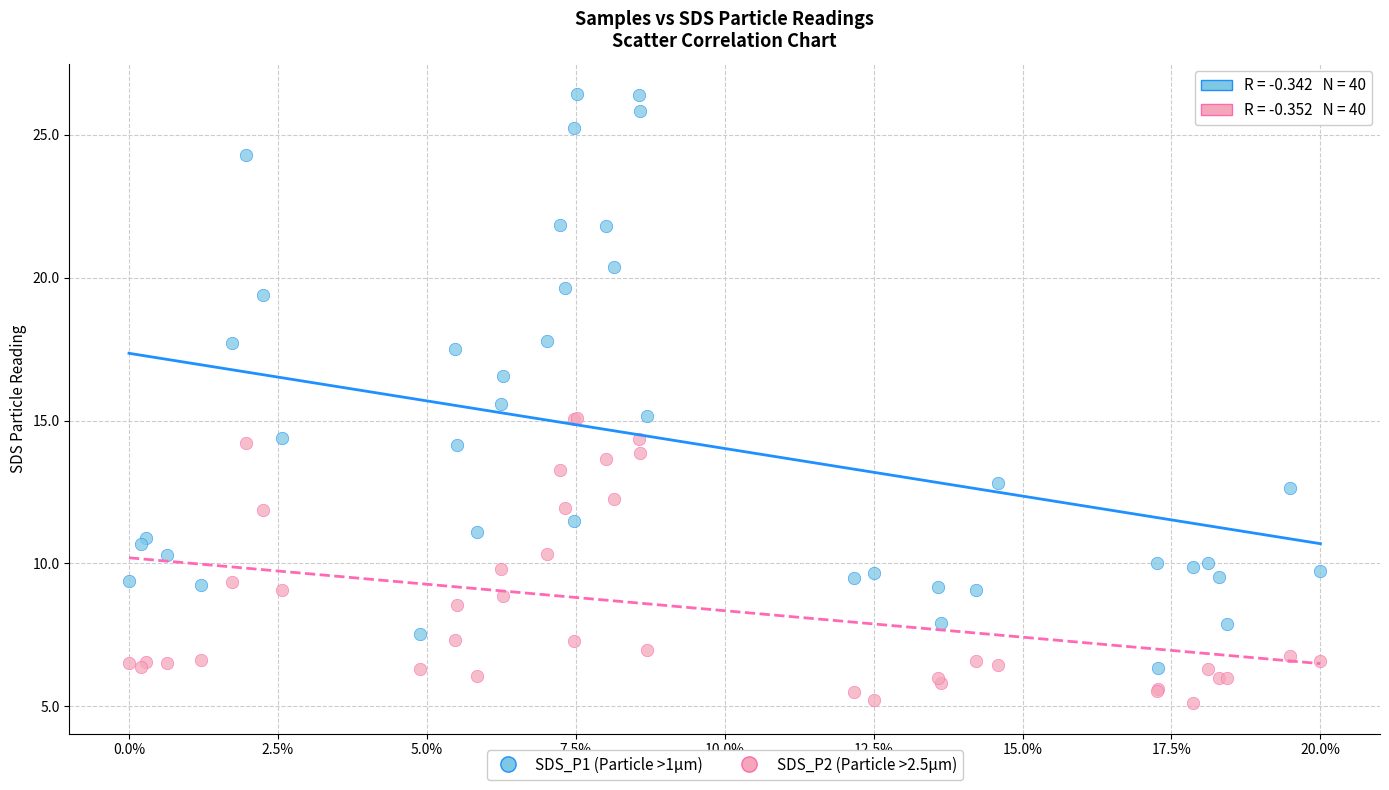

Which series reaches the maximum Y coordinate?

SDS_P1 (Particle >1µm)